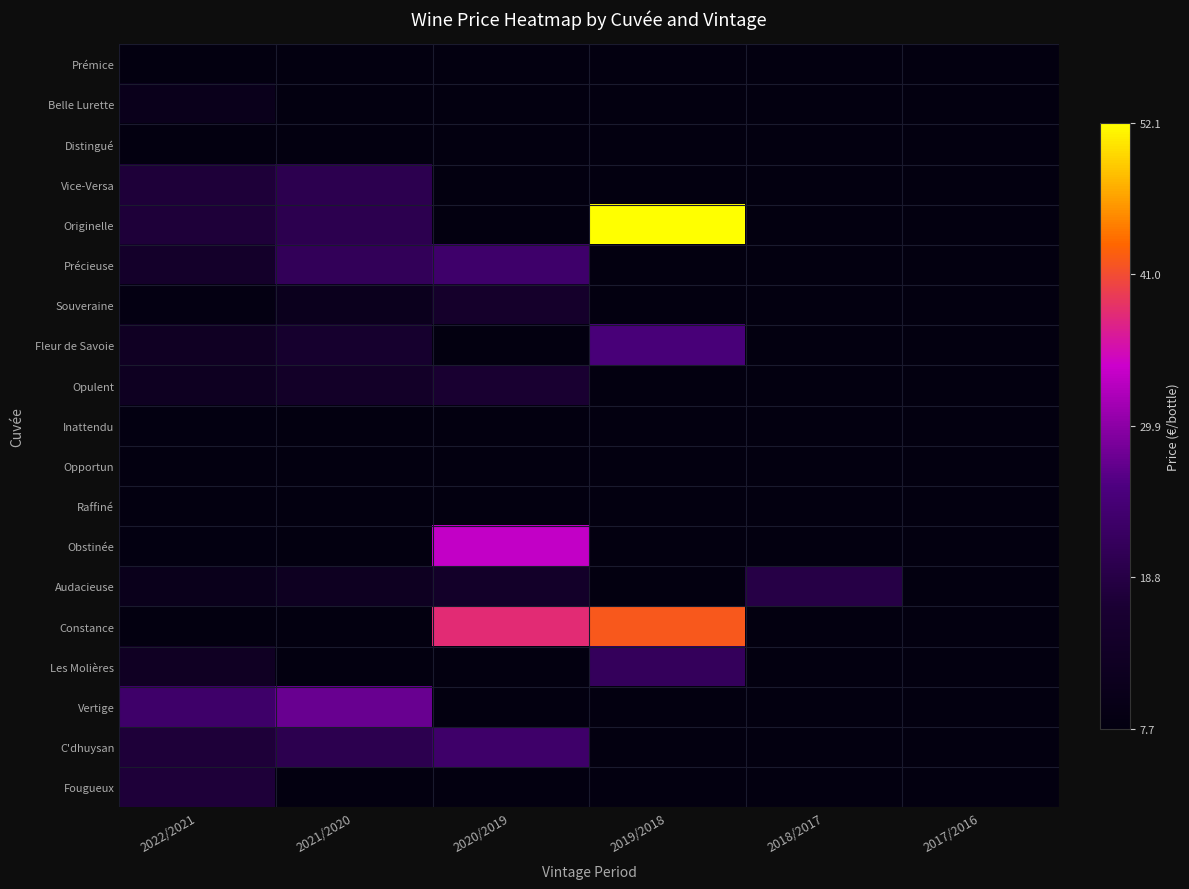

At which category is the sum across all series the highest?

2019/2018